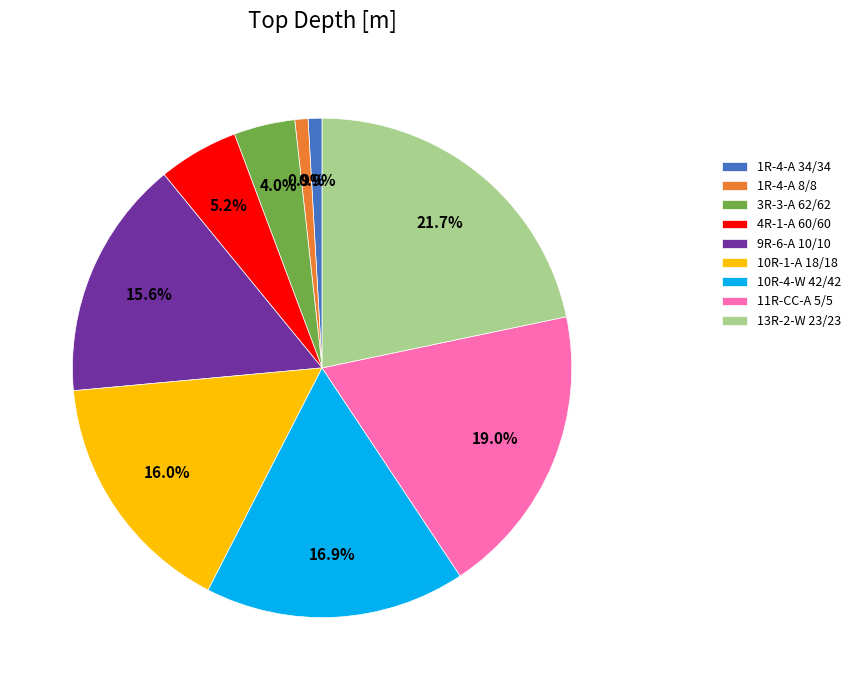

Is 10R-1-A 18/18 the majority of the pie?

No